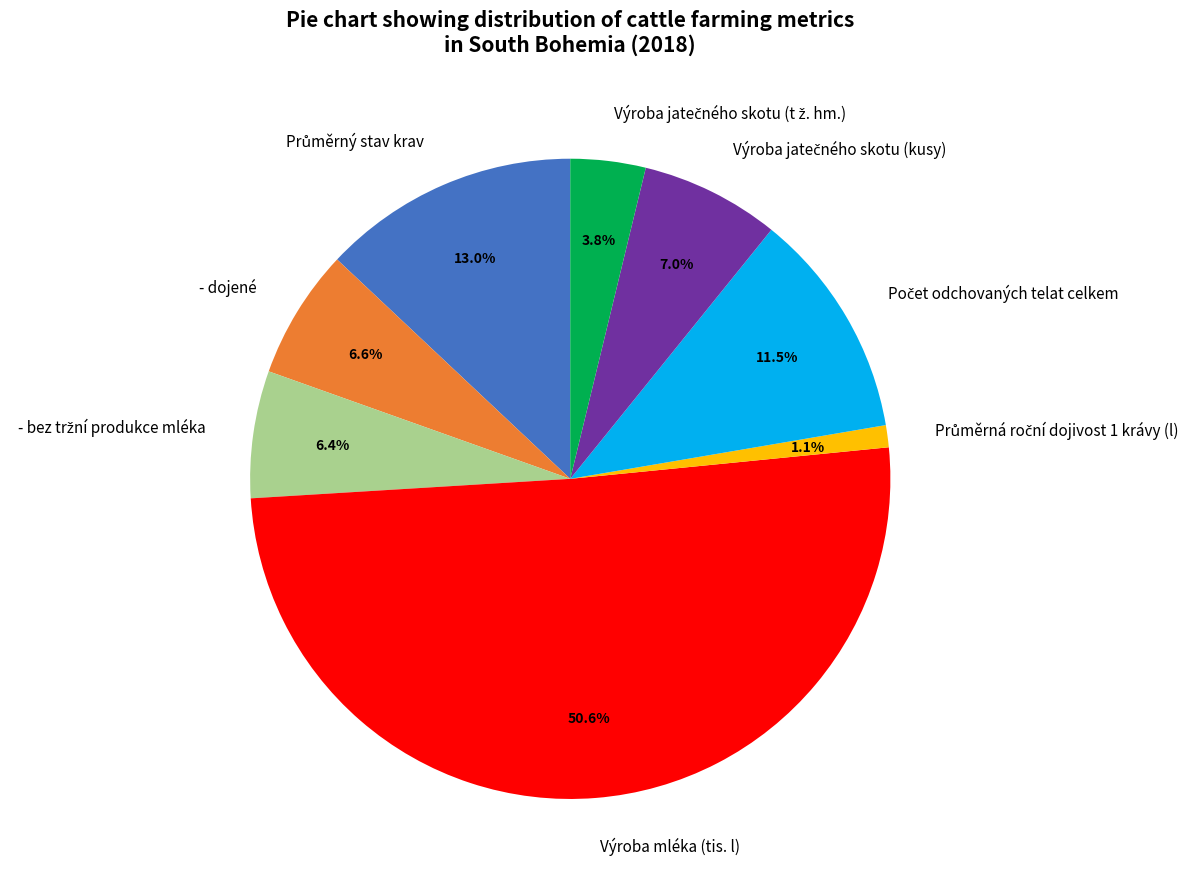

Which category has the biggest portion of the pie?

Výroba mléka (tis. l)